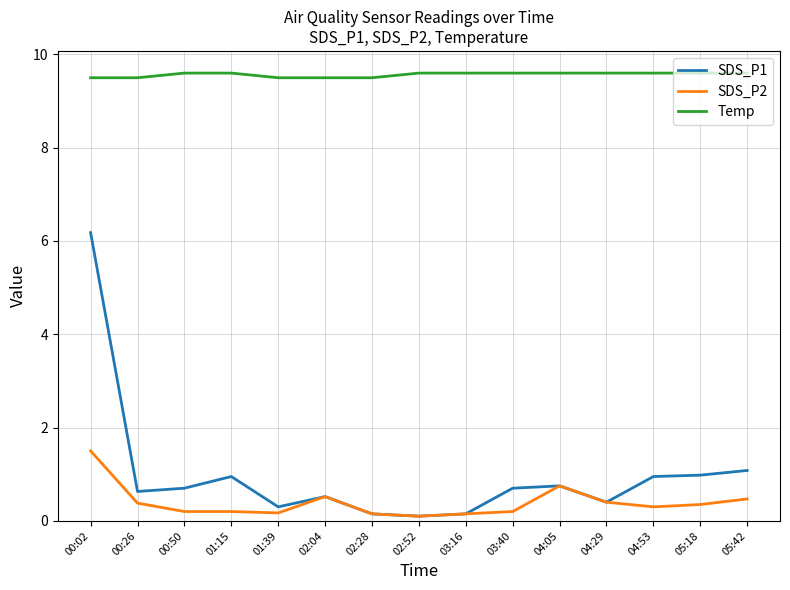

What position from the right is 04:05?

5